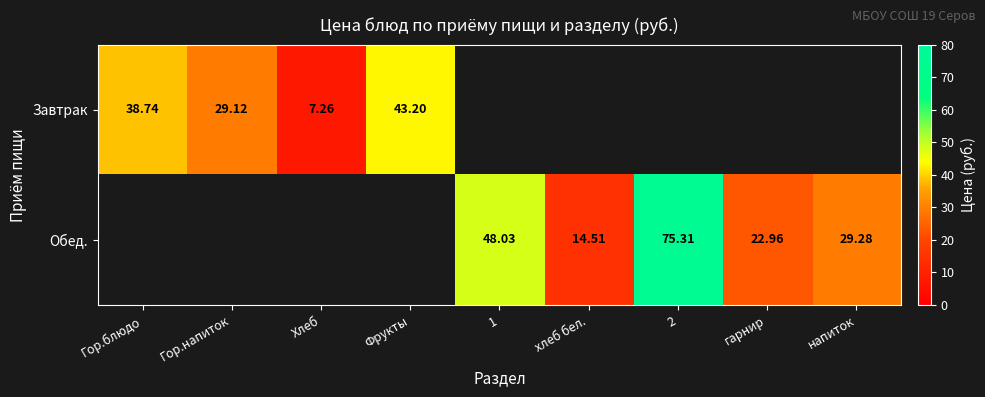

Is the value of Обед. at 1 greater than the value of Завтрак at Фрукты?

Yes